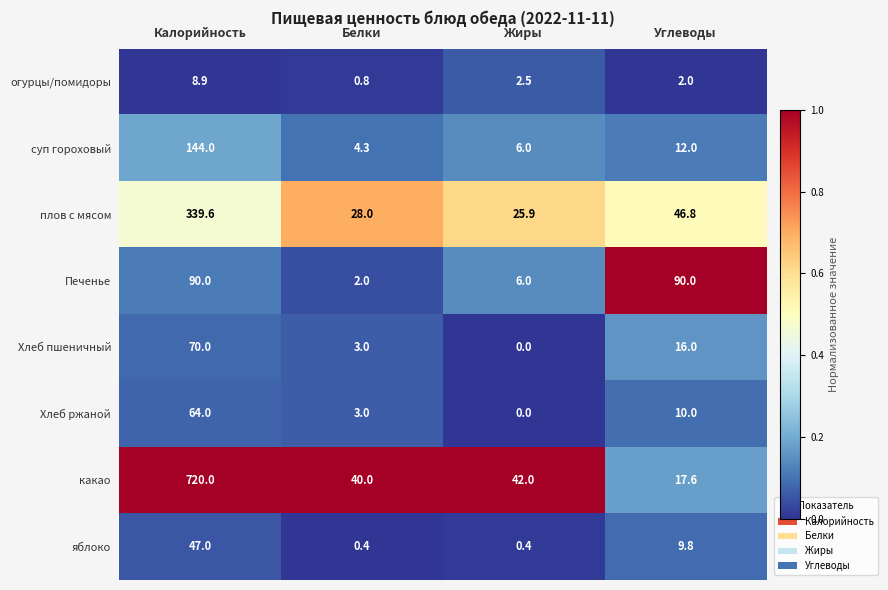

Between Калорийность and Жиры, which series saw the biggest shift?

какао